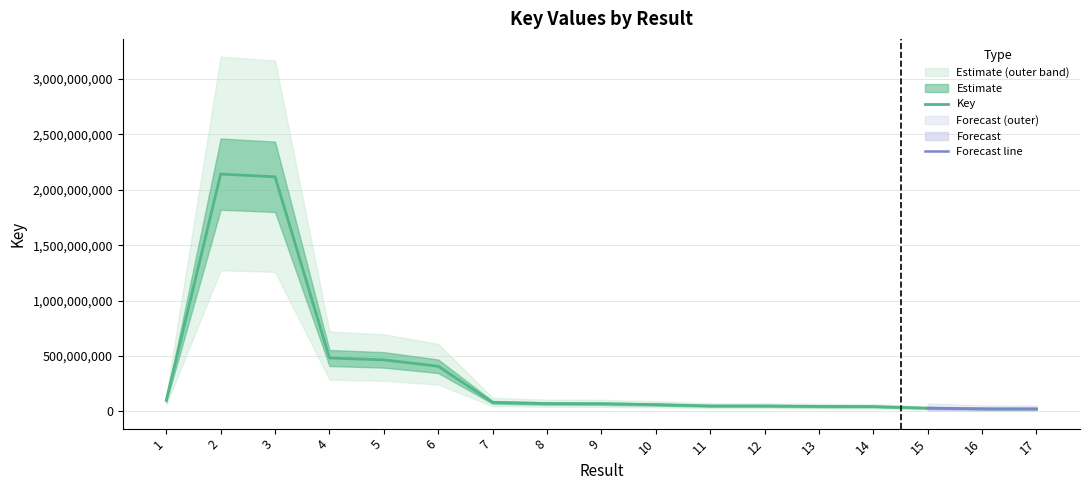

What is the change in value from 2 to 16?

-2118819515